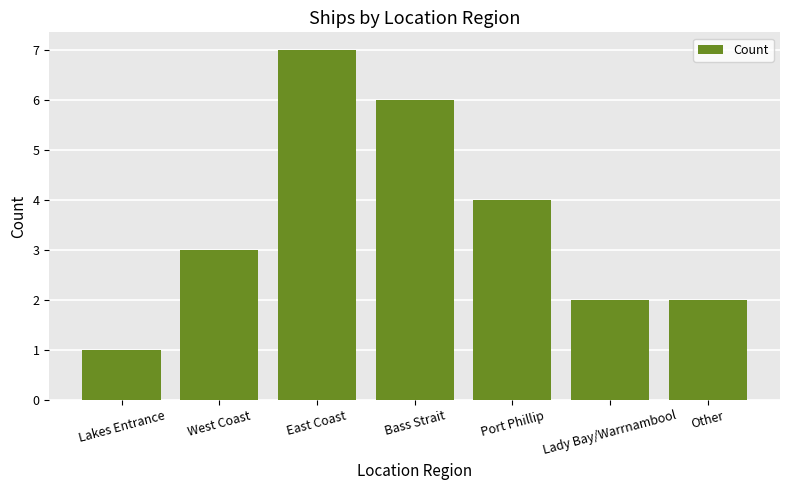

Reading left to right, list all the values displayed in this chart.

Lakes Entrance=1	West Coast=3	East Coast=7	Bass Strait=6	Port Phillip=4	Lady Bay/Warrnambool=2	Other=2